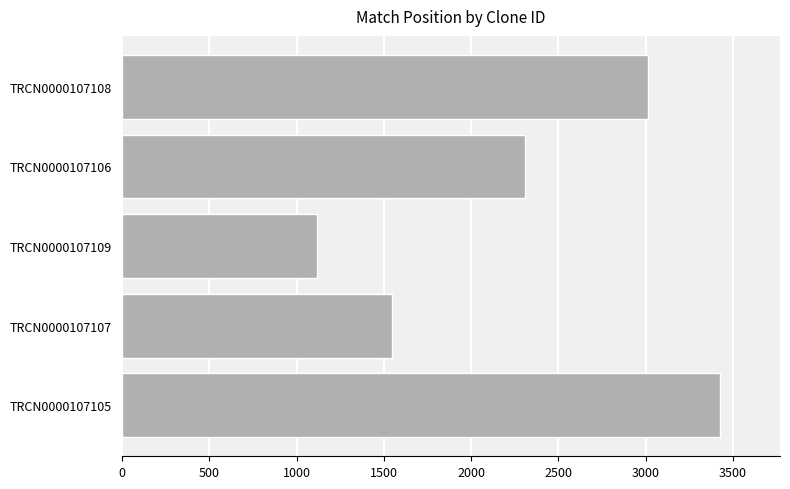

Reading top to bottom, what are all the values shown in this chart?

3016	2306	1120	1549	3427